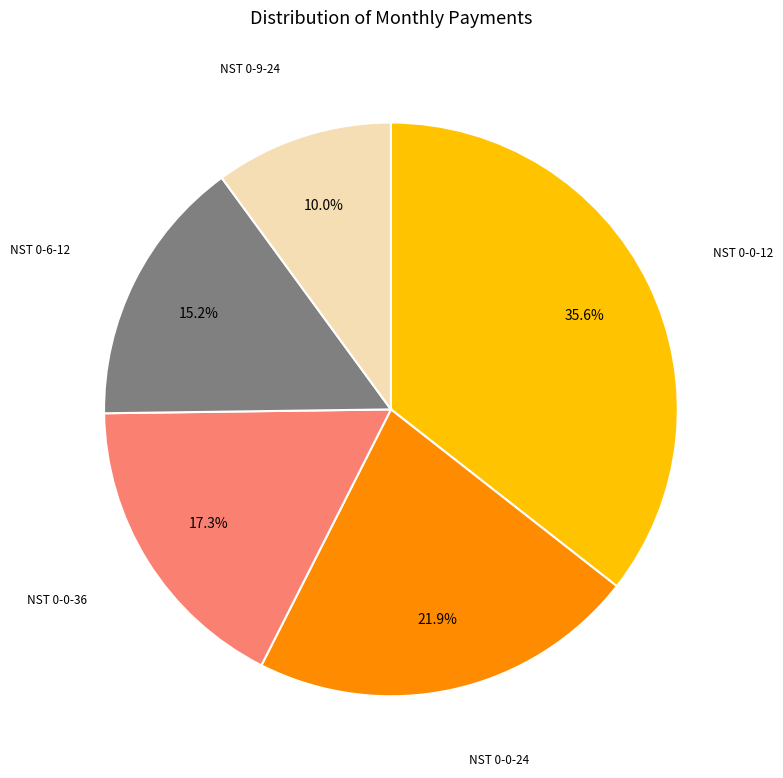

Is there any slice that represents more than half of the pie?

No